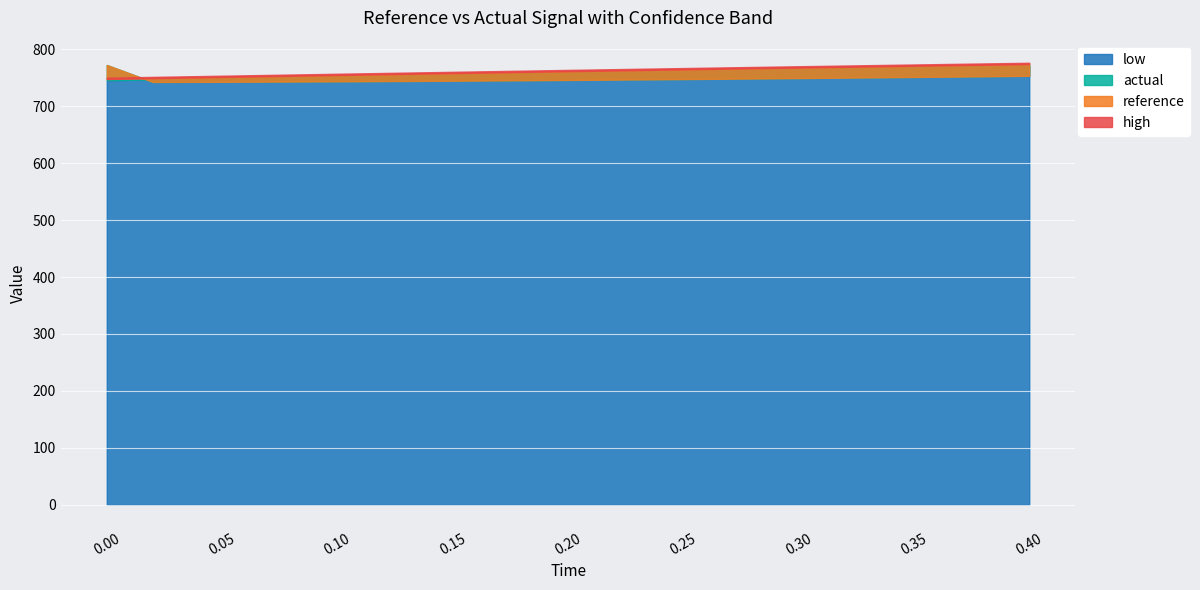

Where do actual and low first cross each other?

0.0 and 0.02